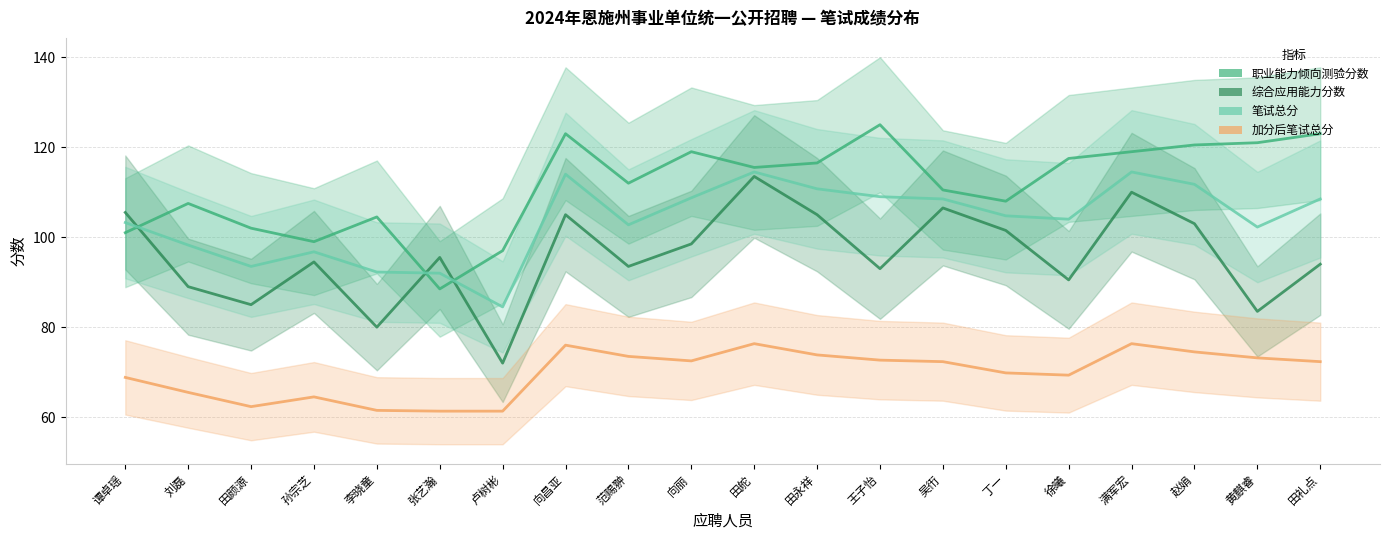

What is the total value across all series at 田舵?

419.8